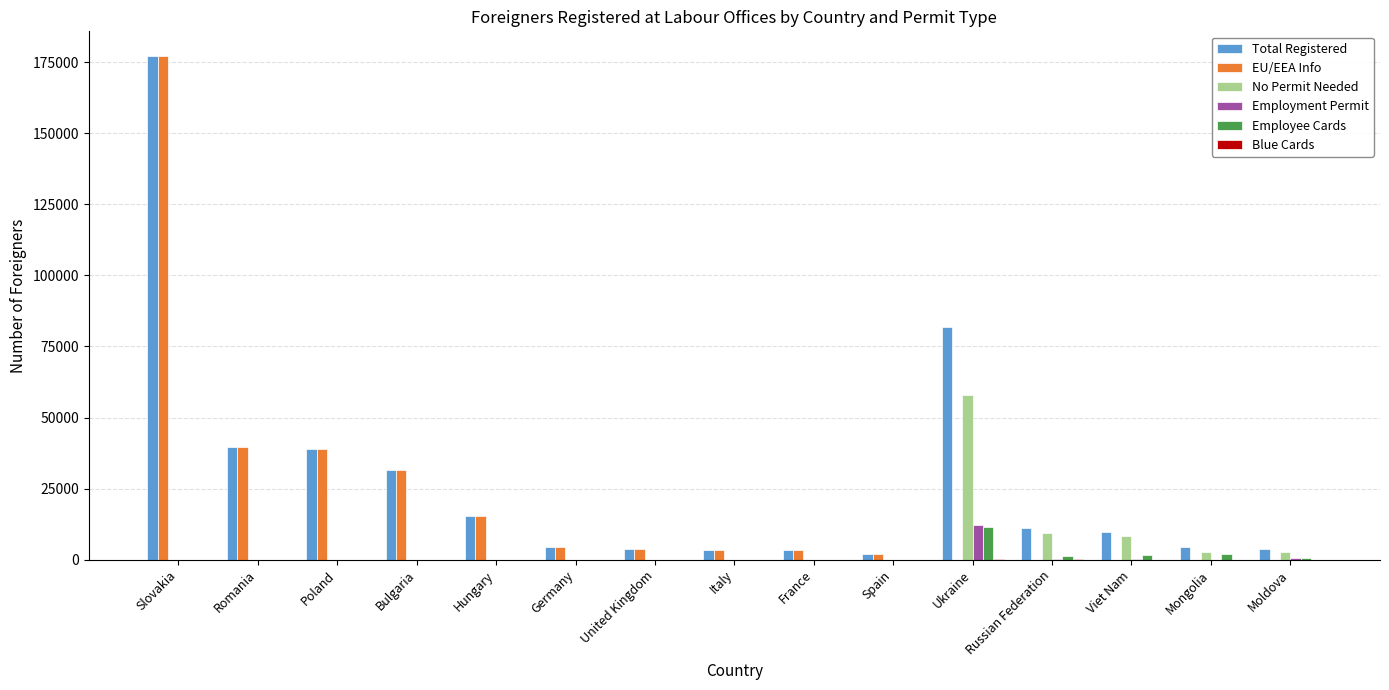

What is the greatest value displayed?

177059